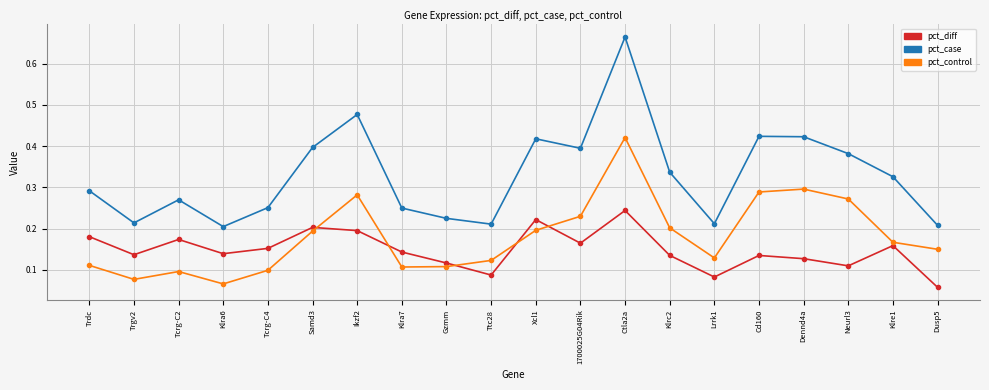

List the series in order of their overall mean, highest first.

pct_case, pct_control, pct_diff